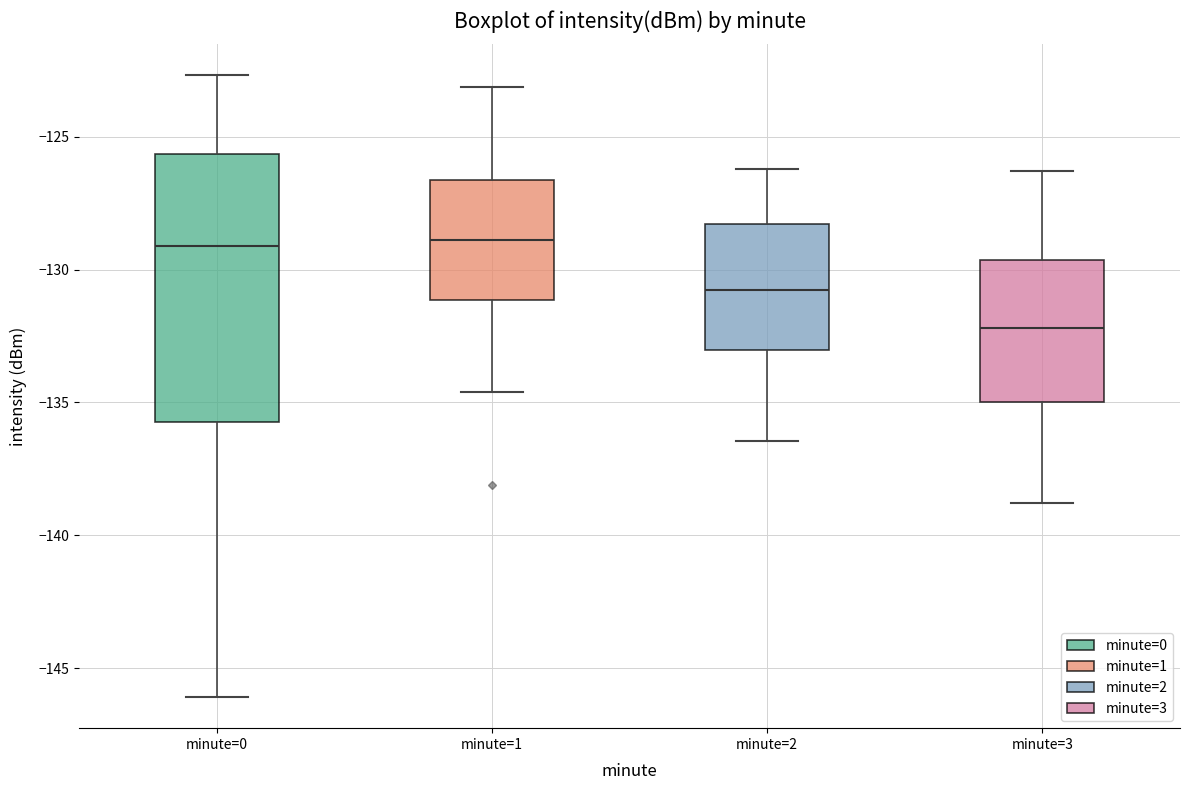

Reading left to right, transcribe this box plot: for each box, give where its median line is, the range the box spans, and where its two whiskers end, as read against the y-axis. The values are not printed on the chart, so give them approximately, as read against the axis.

minute=0: median -129.0, box -135.5 to -125.5, whiskers -146.0 to -122.5
minute=1: median -129.0, box -131.0 to -126.5, whiskers -134.5 to -123.0
minute=2: median -131.0, box -133.0 to -128.5, whiskers -136.5 to -126.0
minute=3: median -132.0, box -135.0 to -129.5, whiskers -139.0 to -126.5